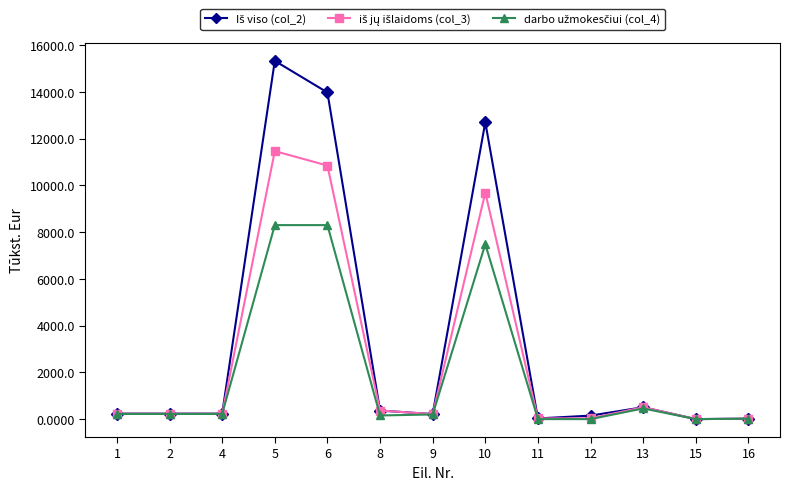

At which category is the sum across all series the highest?

5